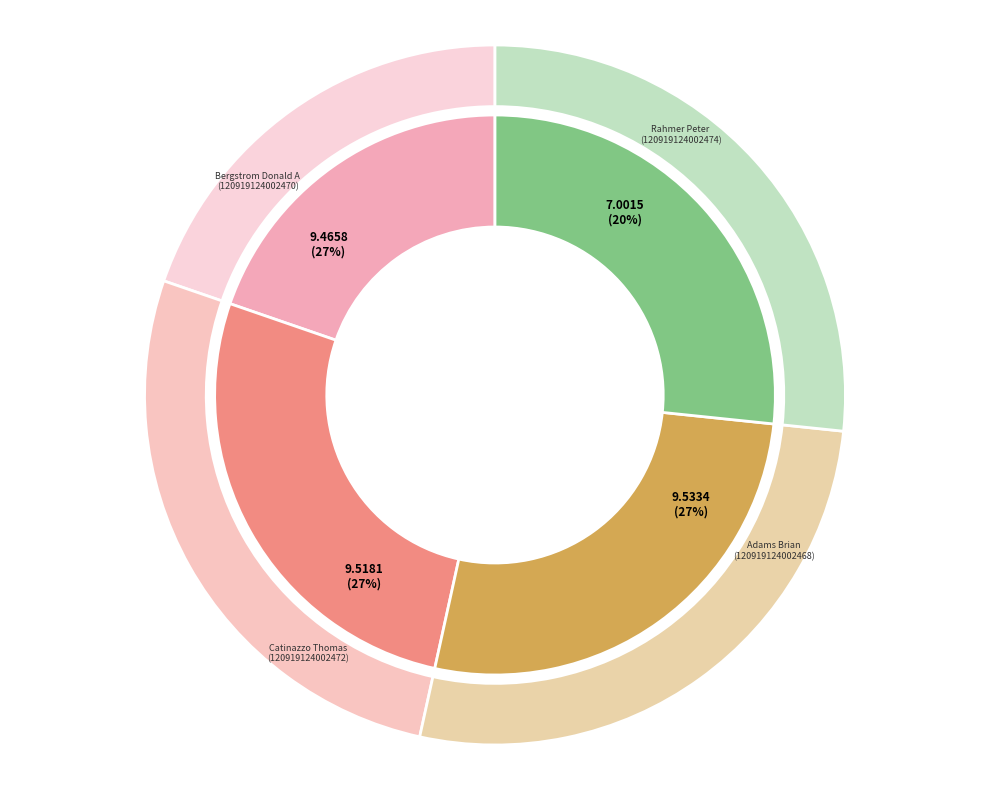

The Bergstrom Donald A
120919124002470 slice represents 27% of the pie. True or false?

True